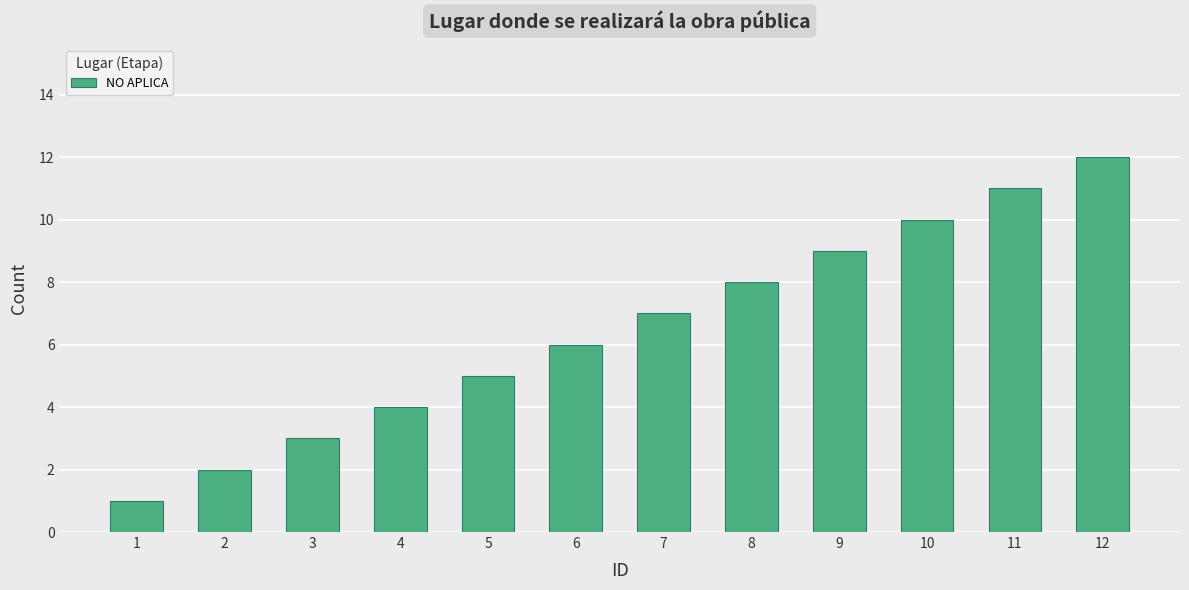

Reading left to right, what are all the values shown in this chart?

1	2	3	4	5	6	7	8	9	10	11	12